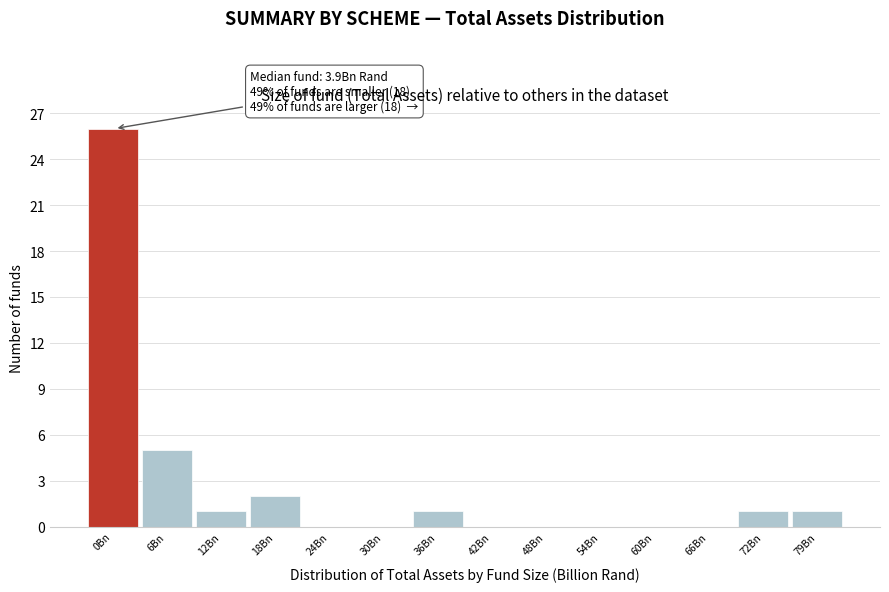

Reading left to right, list all the values displayed in this chart.

0Bn=26	6Bn=5	12Bn=1	18Bn=2	24Bn=0	30Bn=0	36Bn=1	42Bn=0	48Bn=0	54Bn=0	60Bn=0	66Bn=0	72Bn=1	79Bn=1